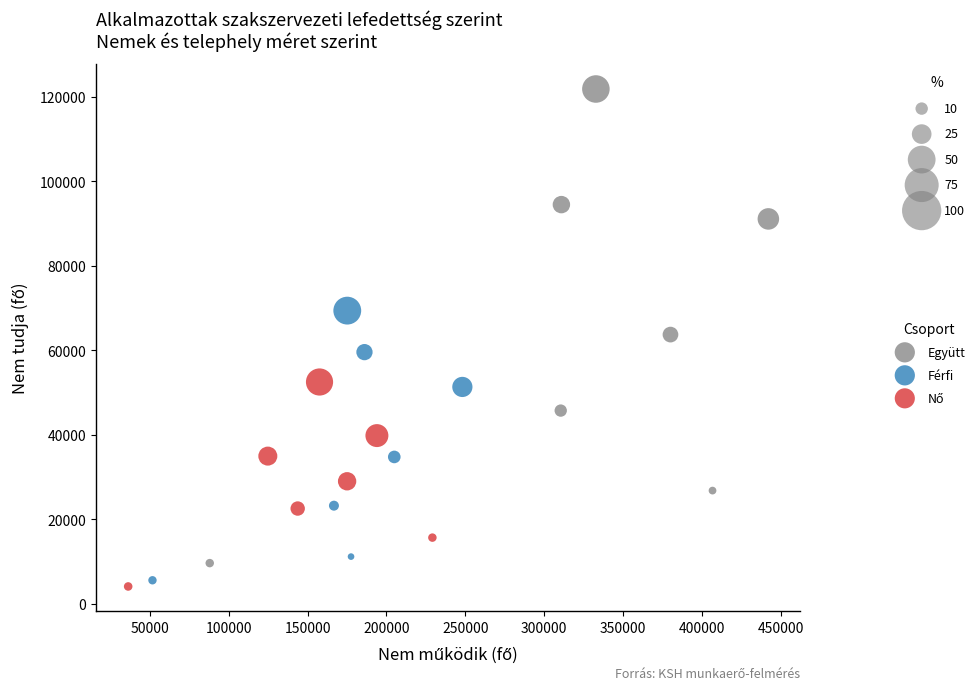

Which series has the largest Y range (max minus min)?

Együtt